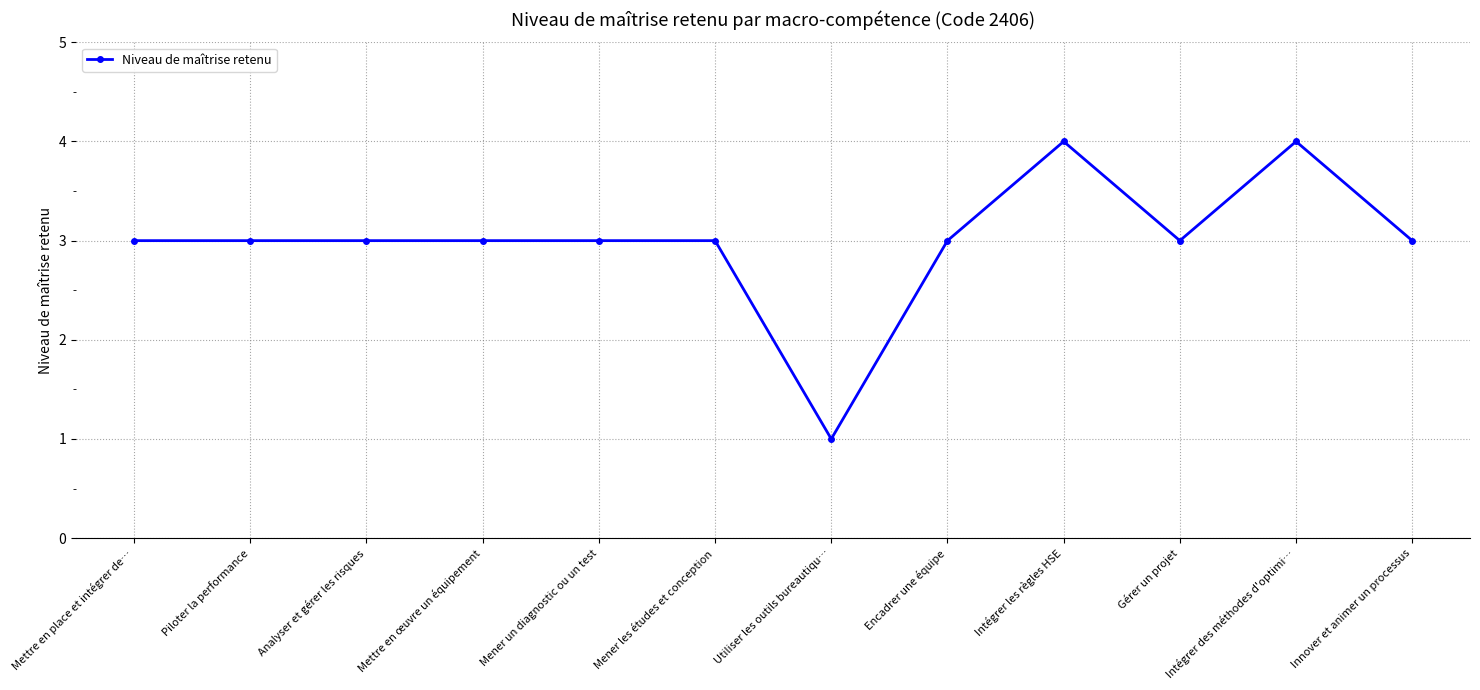

Reading left to right, transcribe all the data shown in this chart.

Mettre en place et intégrer de…=3	Piloter la performance=3	Analyser et gérer les risques=3	Mettre en œuvre un équipement=3	Mener un diagnostic ou un test=3	Mener les études et conception=3	Utiliser les outils bureautiqu…=1	Encadrer une équipe=3	Intégrer les règles HSE=4	Gérer un projet=3	Intégrer des méthodes d'optimi…=4	Innover et animer un processus=3